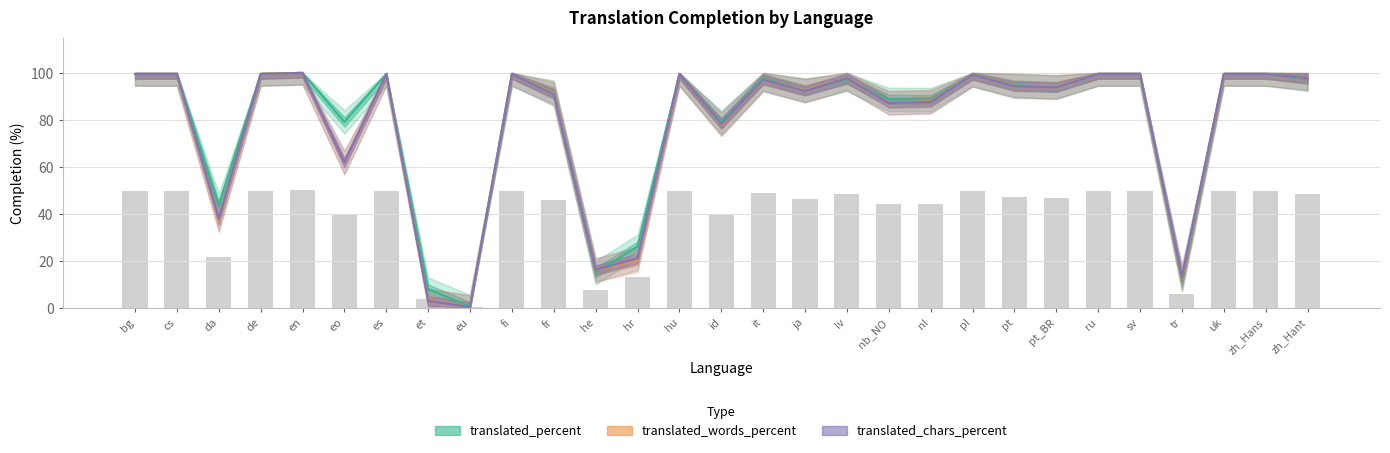

At which category is the sum across all series the highest?

en